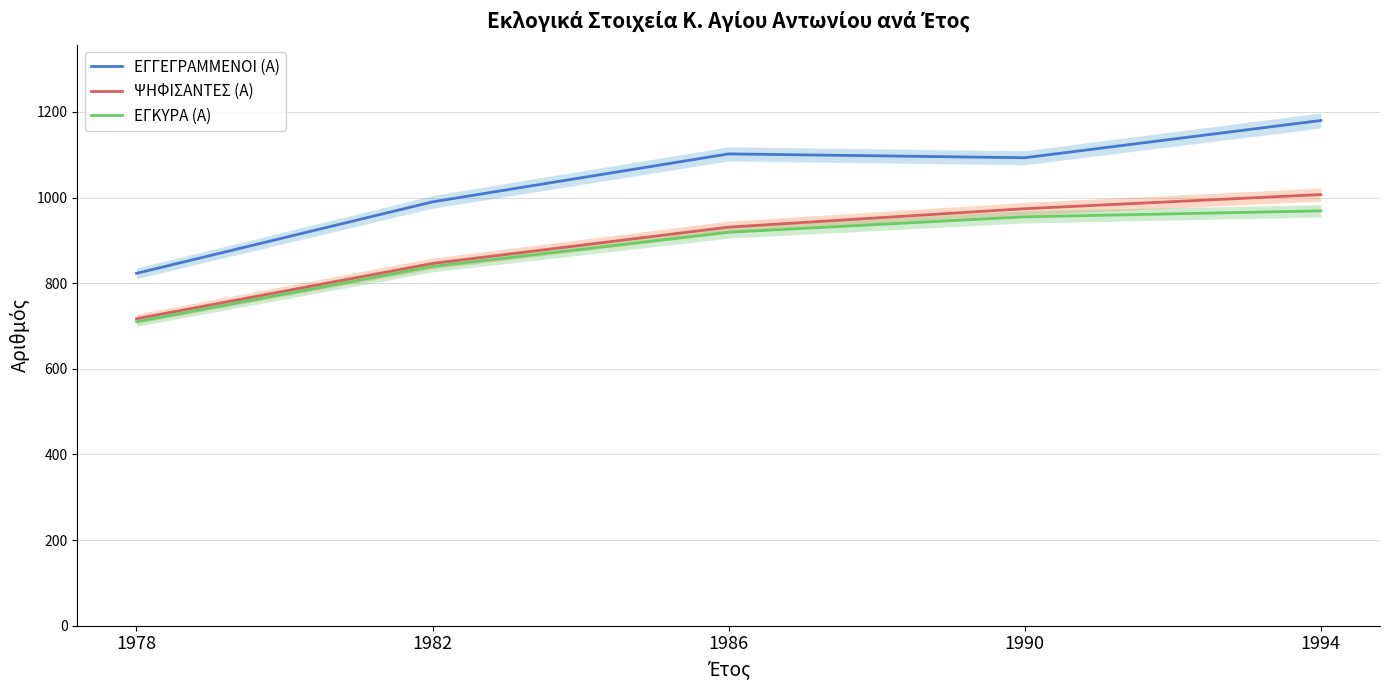

Reading left to right, transcribe all the data shown in this chart.

ΕΓΓΕΓΡΑΜΜΕΝΟΙ (Α): 1978=823	1982=990	1986=1102	1990=1093	1994=1180
ΨΗΦΙΣΑΝΤΕΣ (Α): 1978=717	1982=846	1986=931	1990=974	1994=1007
ΕΓΚΥΡΑ (Α): 1978=710	1982=839	1986=919	1990=955	1994=969